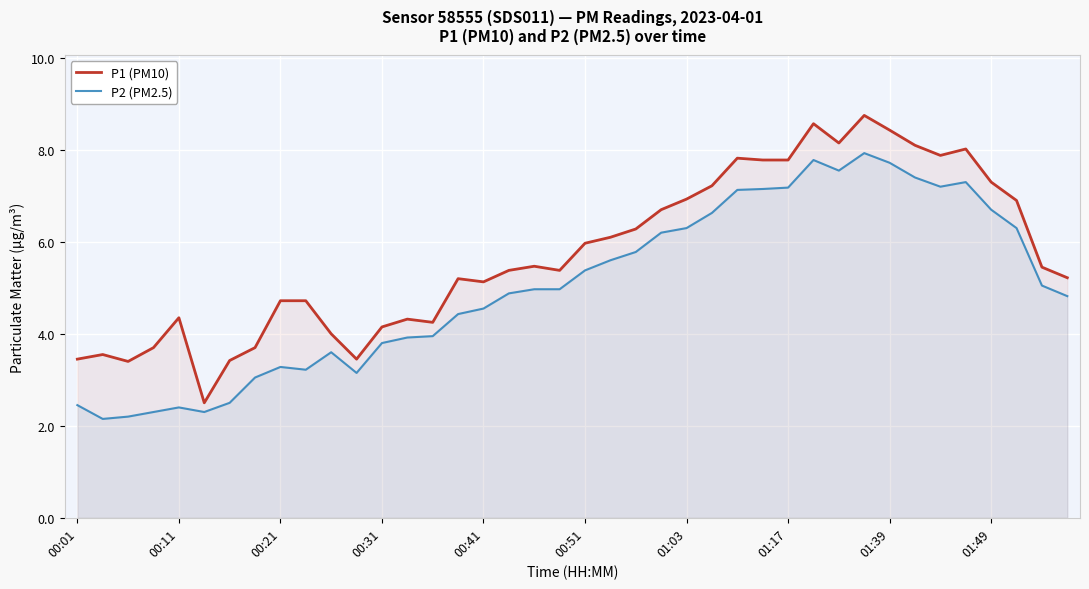

Is the value of P2 (PM2.5) at 30 greater than the value of P1 (PM10) at 38?

Yes